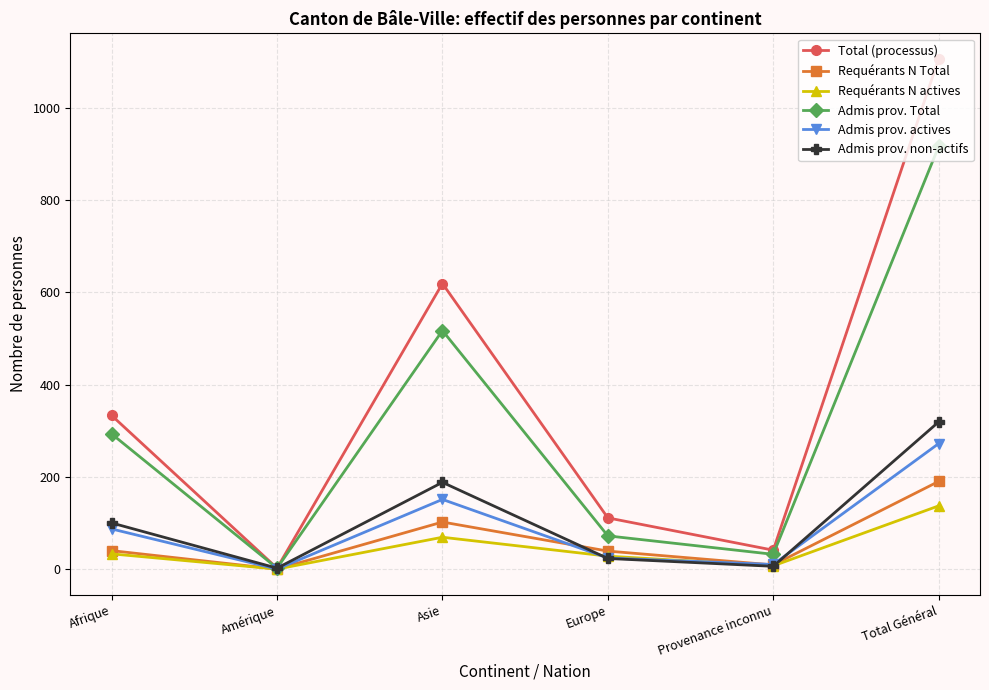

Count the number of categories in the chart.

6